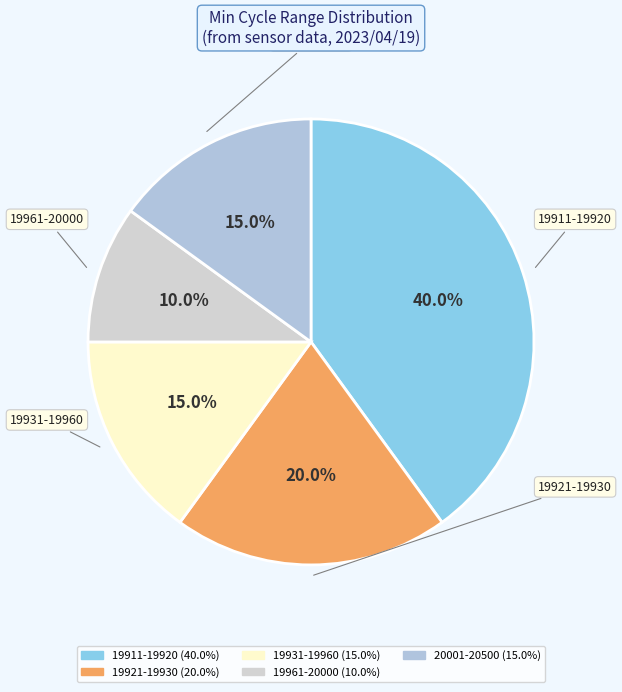

How many segments does this pie chart have?

5